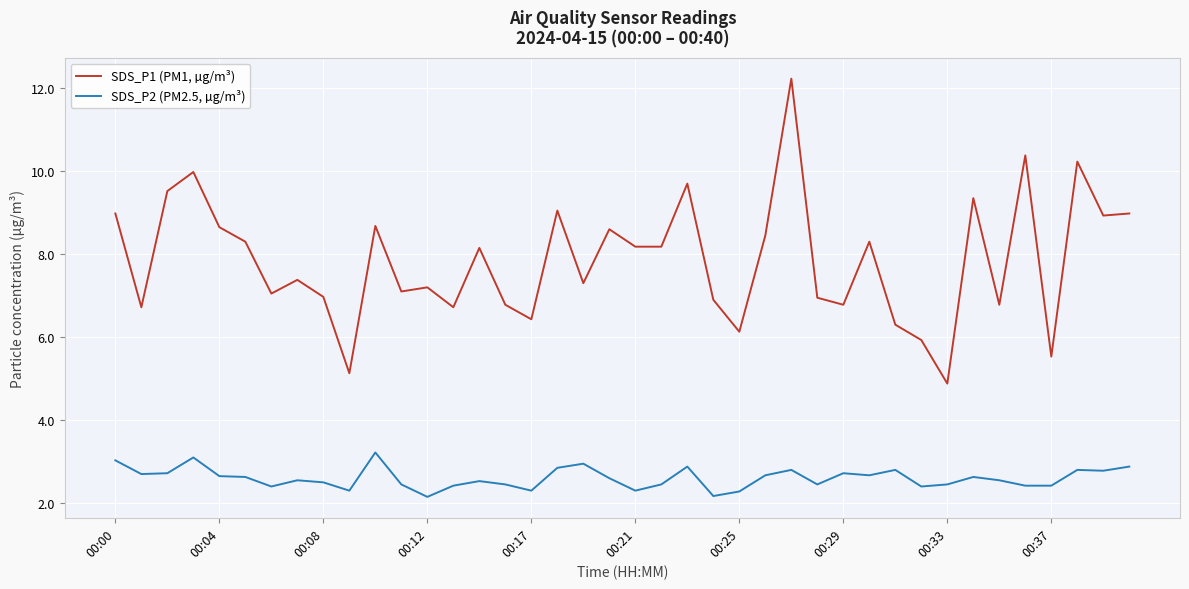

What is the greatest value displayed?

12.2